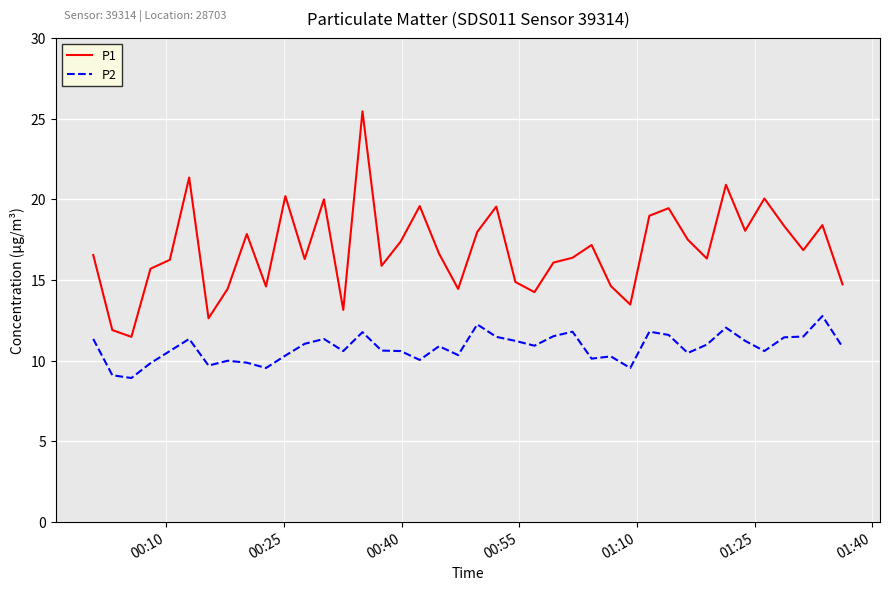

What is the average value of the P1 series?

16.9